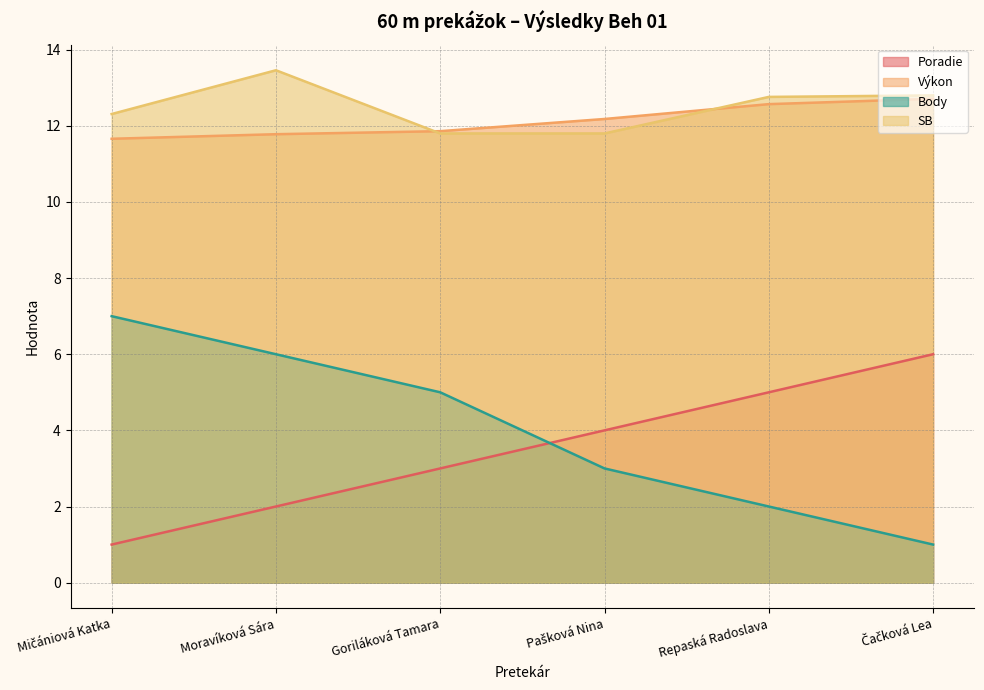

What is the label of the 5th point from the right?

Moravíková Sára